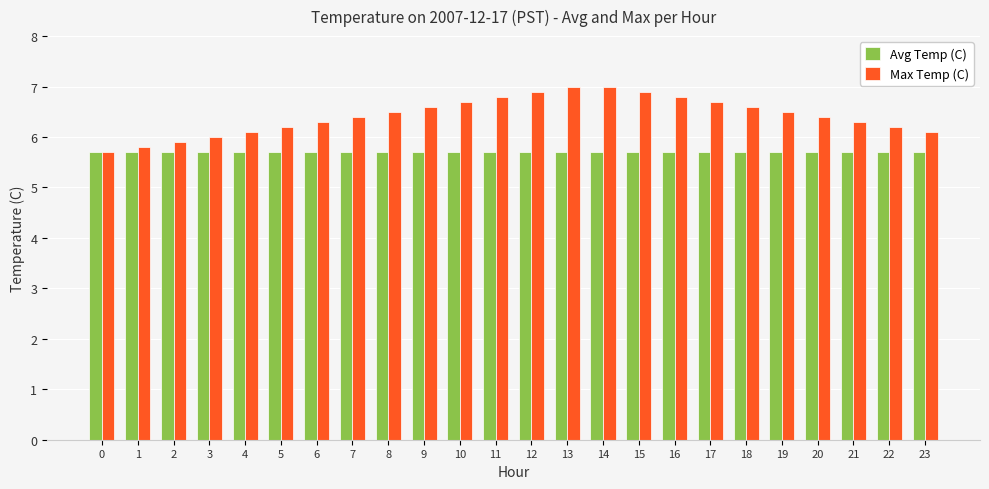

What is the difference between the highest and lowest values at 11?

1.1